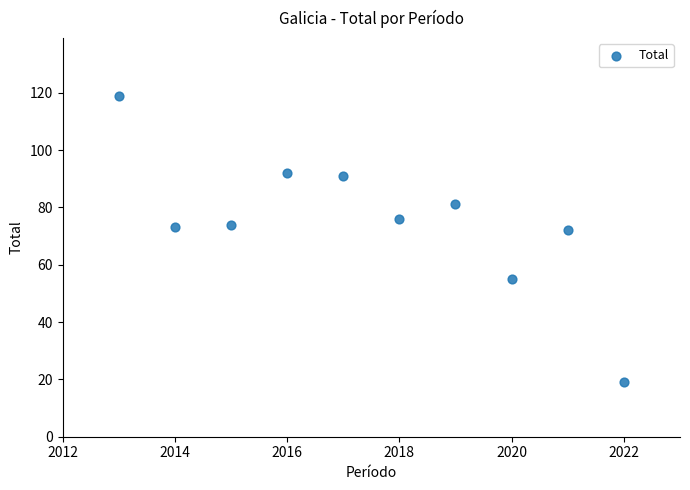

What is the range of Y values (max minus min)?

100